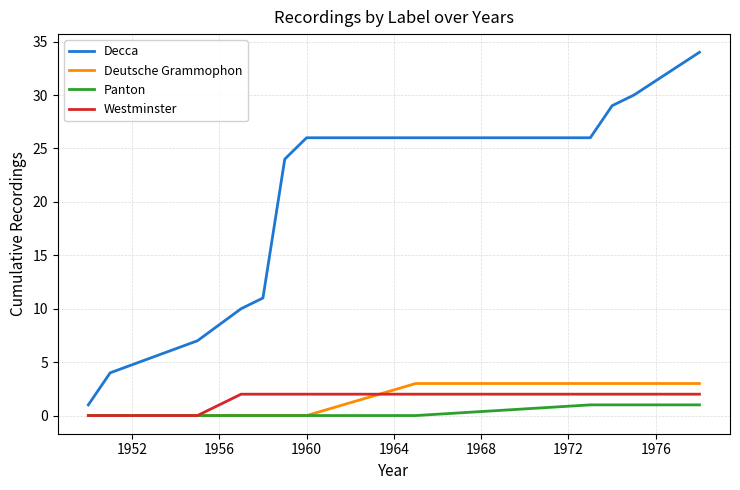

Which series has the largest total across all categories?

Decca